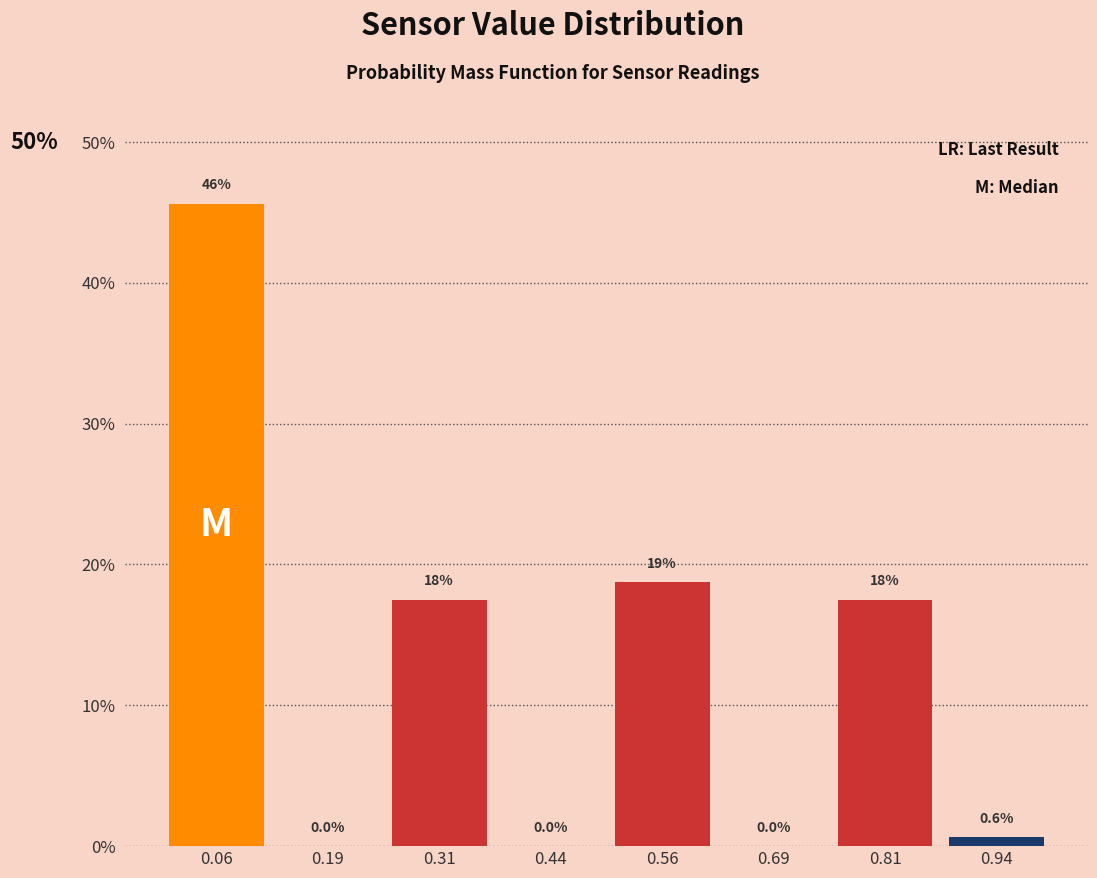

Which range on the x-axis has the tallest bar?

0.000 to 0.125